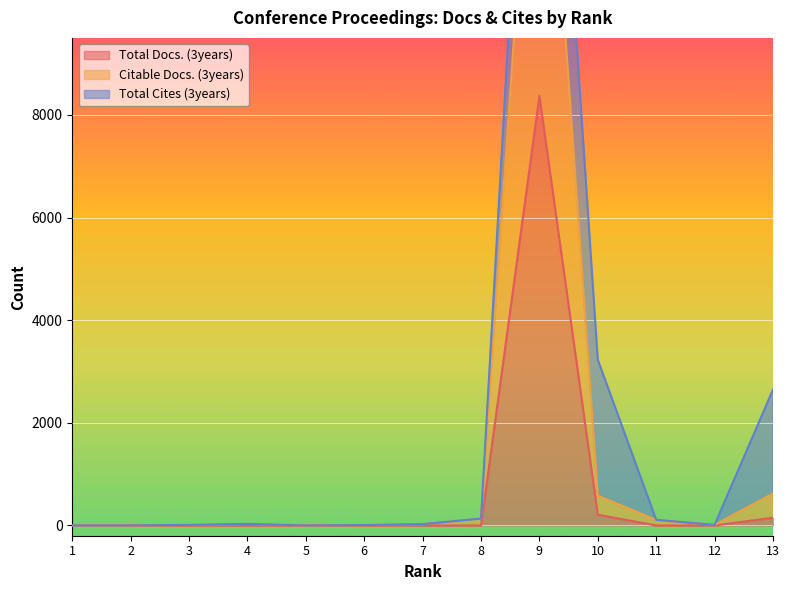

At which category does Citable Docs. (3years) reach its first local valley?

5